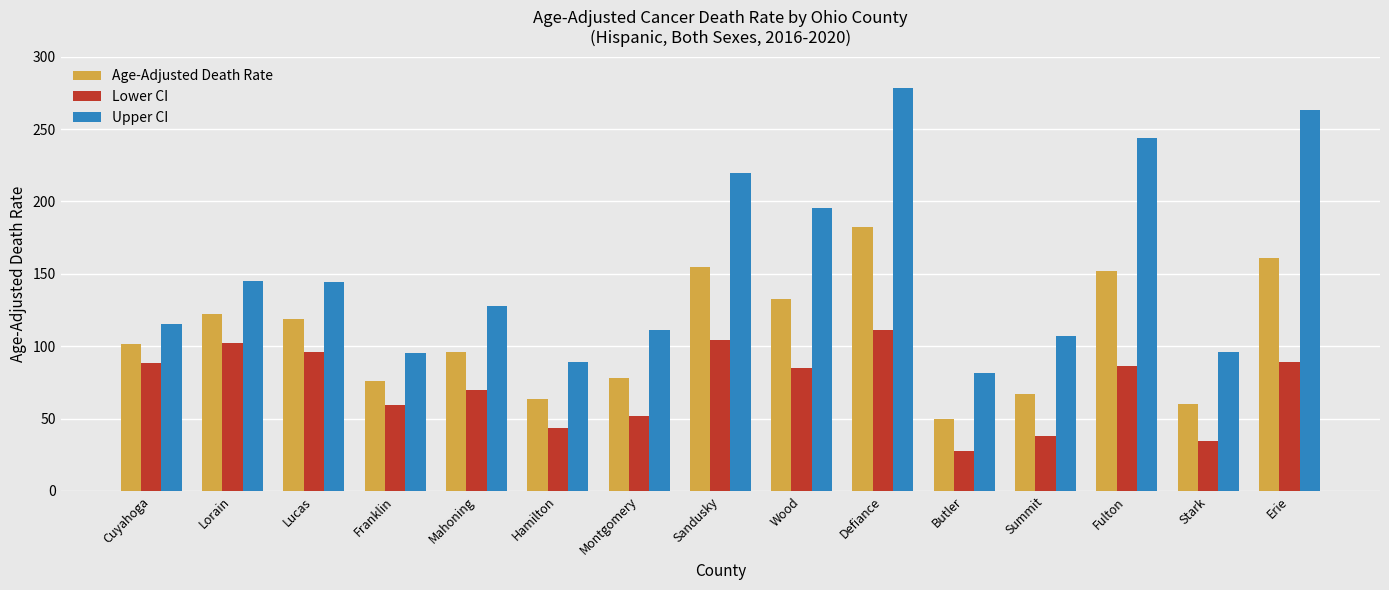

What is the difference between the maximum and minimum values in the Lower CI series?

83.3